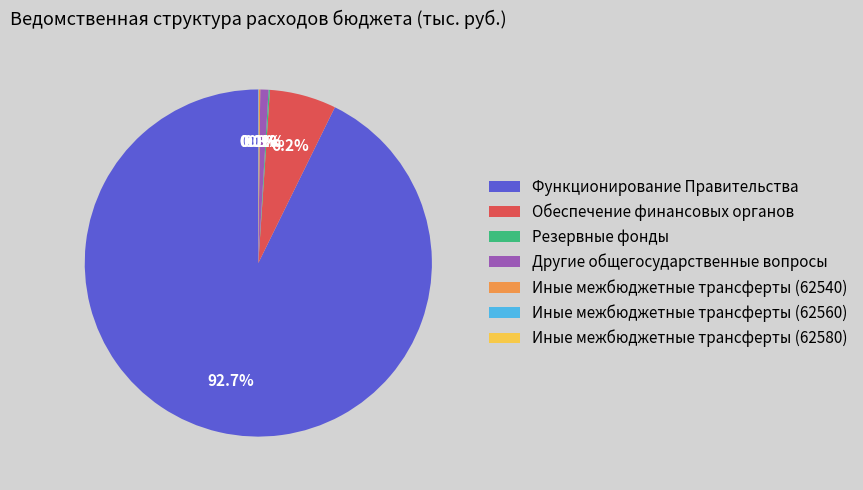

What is the largest slice in the pie chart?

Функционирование Правительства